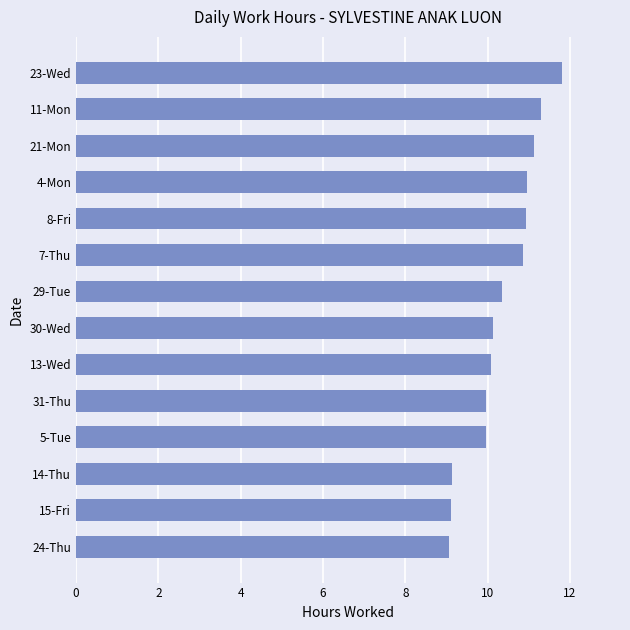

What is the approximate value at 15-Fri?

9.1